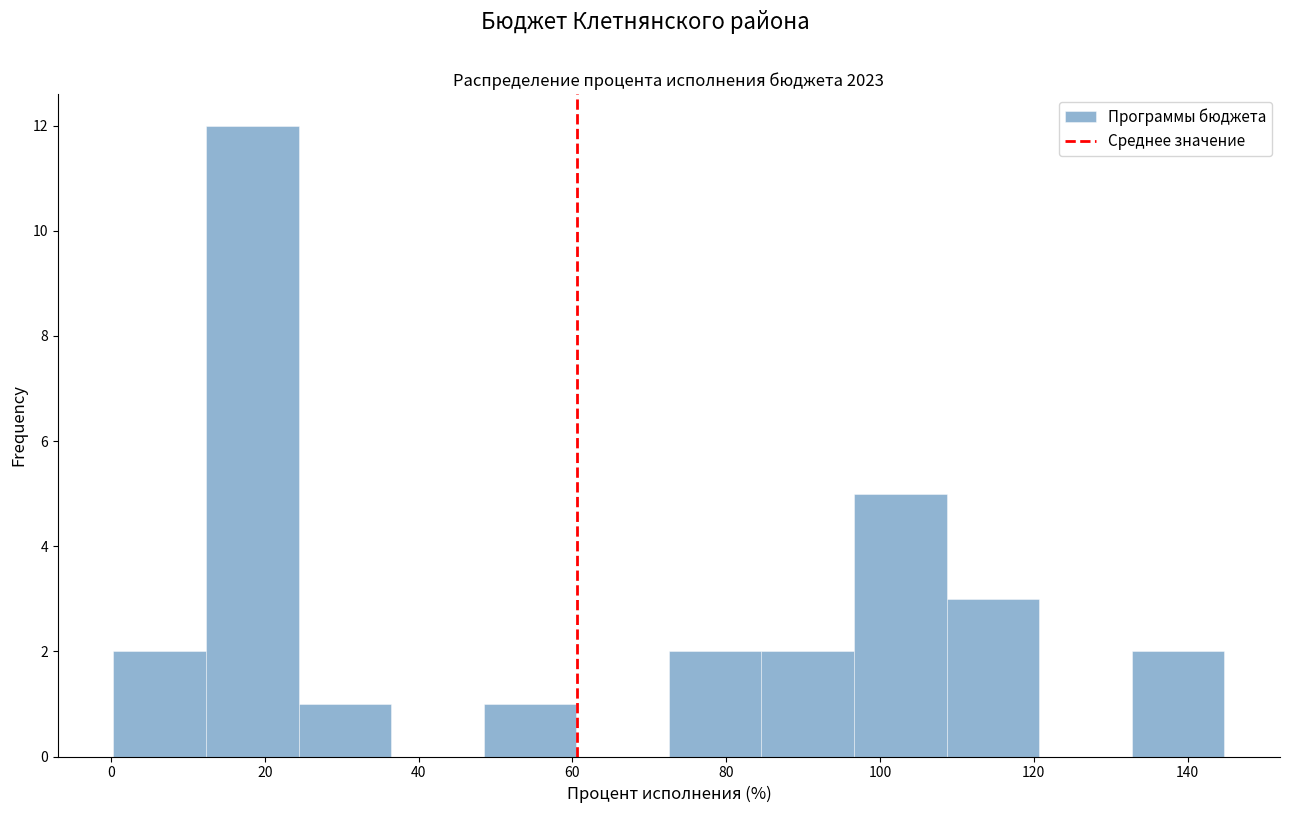

Reading left to right, transcribe this chart: for each bar, give the range it covers on the x-axis and its height. Neither the bar edges nor the heights are printed on the chart, so give them approximately, as read against the axes.

0 to 12: 2
12 to 24: 12
24 to 36: 1
36 to 48: 0
48 to 60: 1
60 to 72: 0
72 to 84: 2
84 to 96: 2
96 to 108: 5
108 to 120: 3
120 to 132: 0
132 to 144: 2